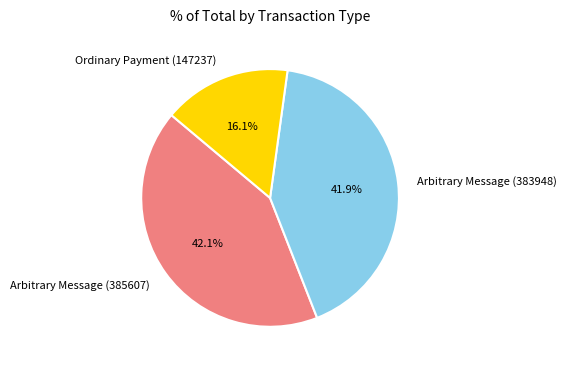

To the nearest percent, what percentage of the pie is Arbitrary Message (383948)?

42%